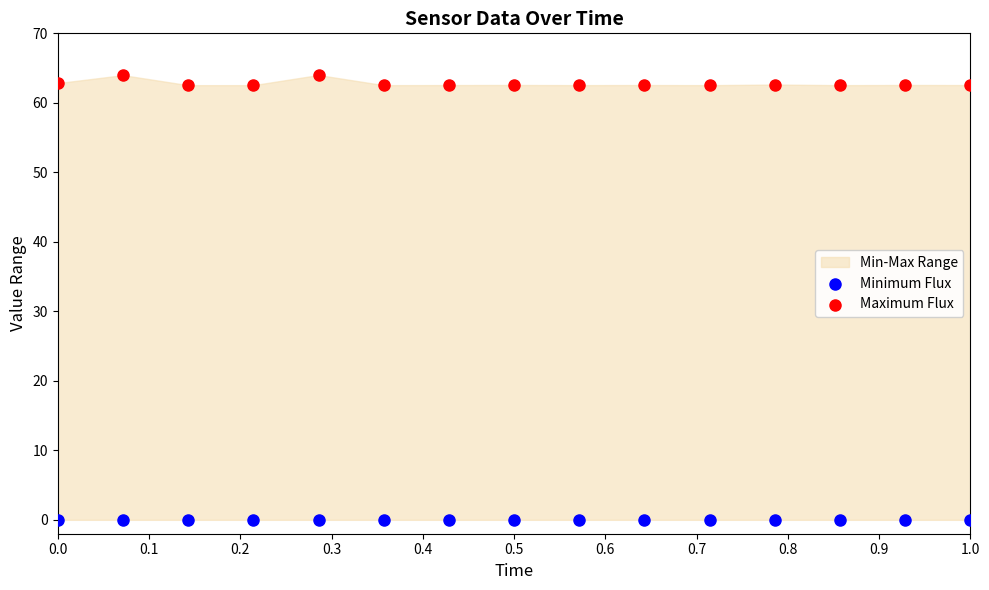

Which series reaches the maximum Y coordinate?

Maximum Flux